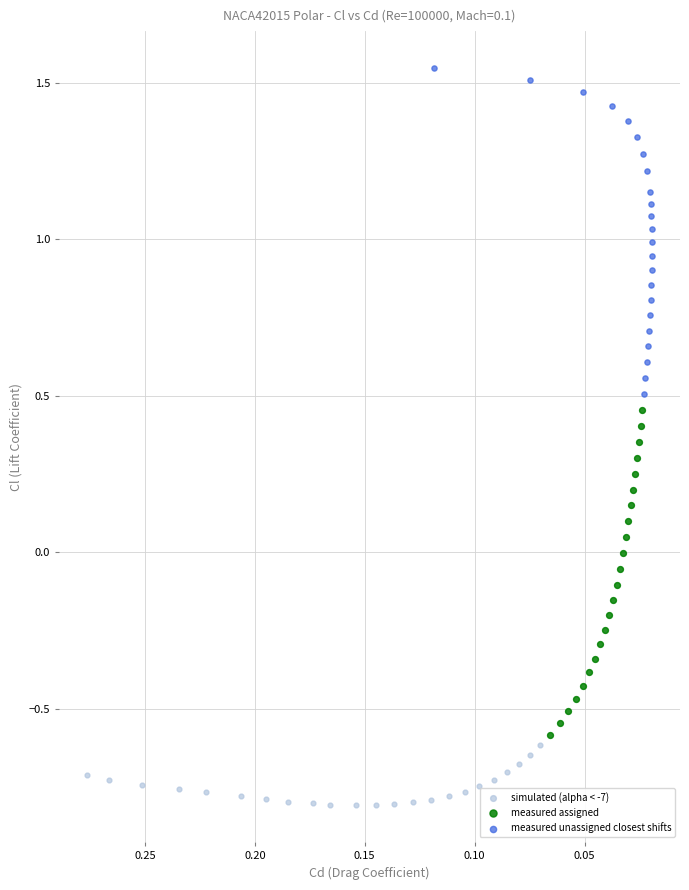

What are all the series names shown in the legend?

simulated (alpha < -7), measured assigned, measured unassigned closest shifts